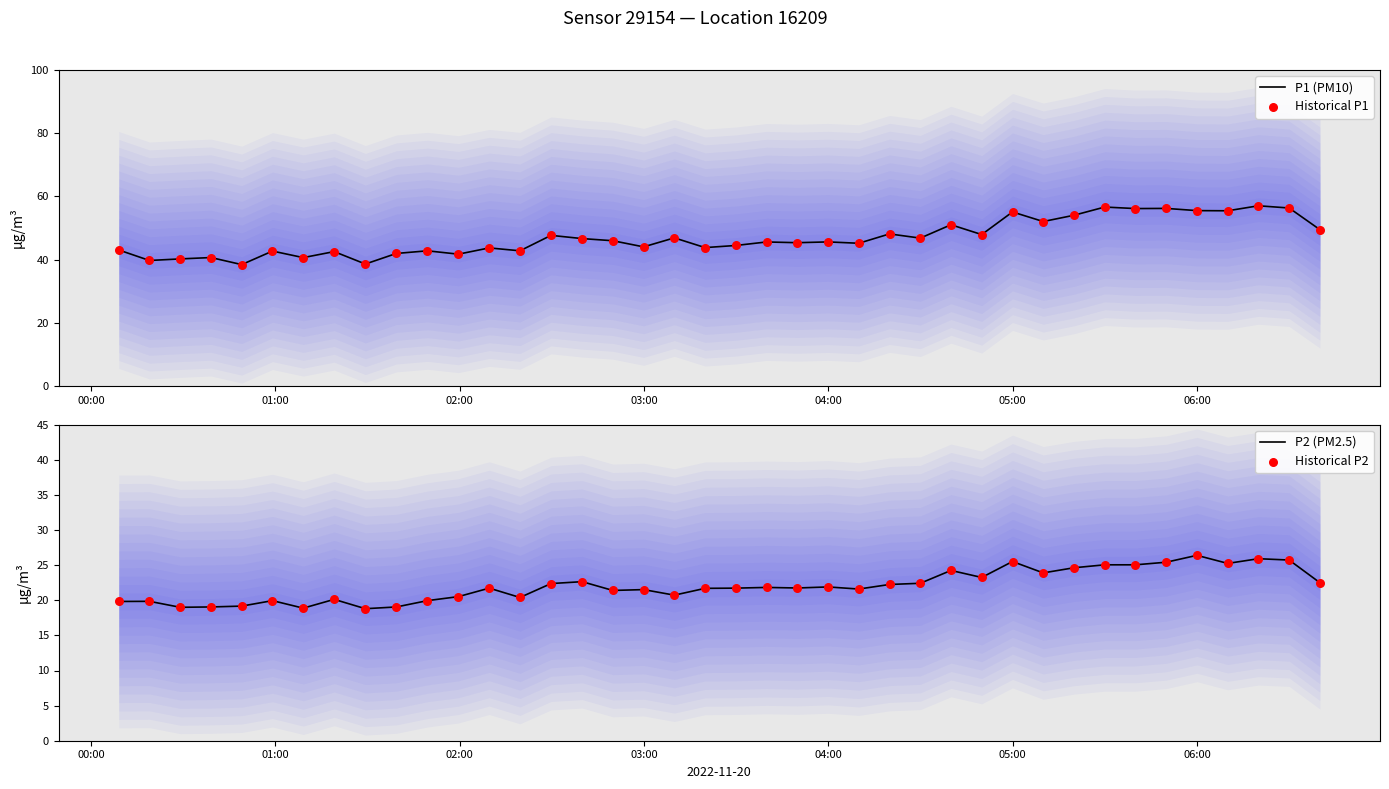

Which series has the largest total across all categories?

P1 (PM10)